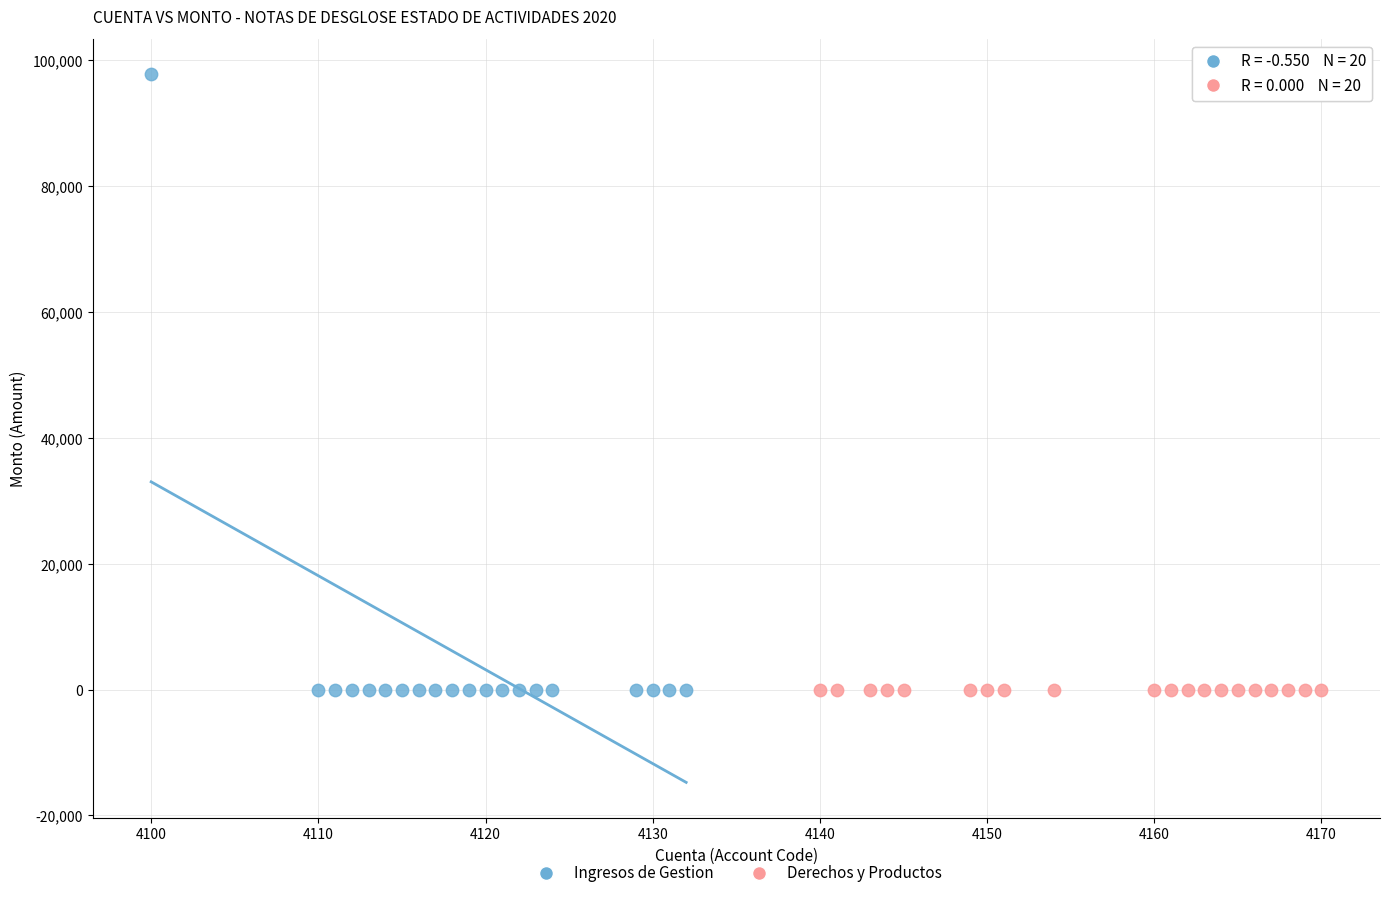

Which series contains the highest Y value?

Ingresos de Gestion